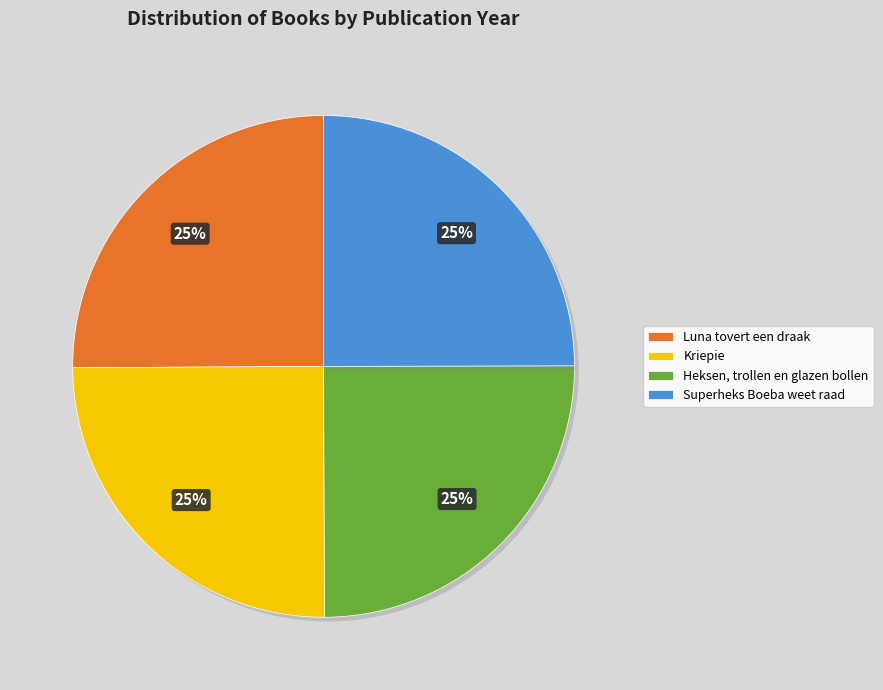

What is the ratio of the value at Kriepie to the value at Superheks Boeba weet raad?

1.0